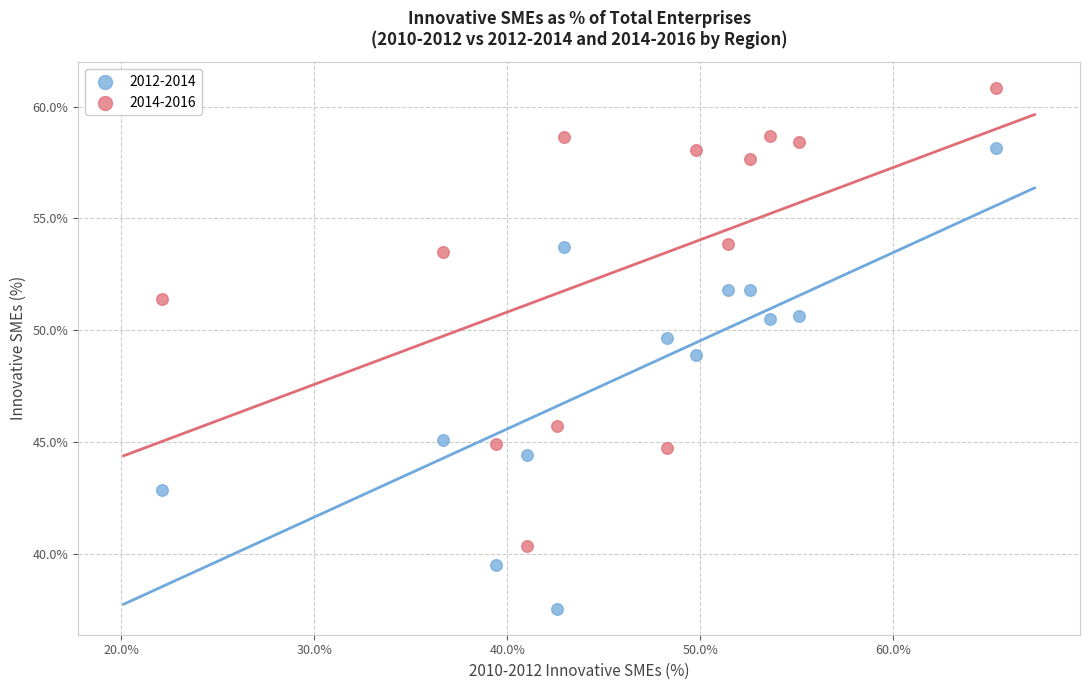

Which series contains the highest Y value?

2014-2016